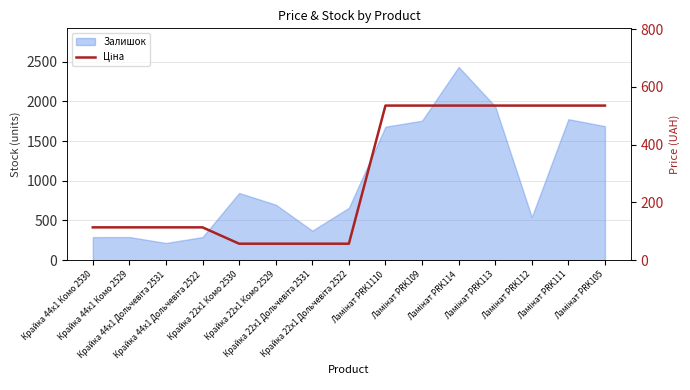

What is the sum of all values?

4427.9